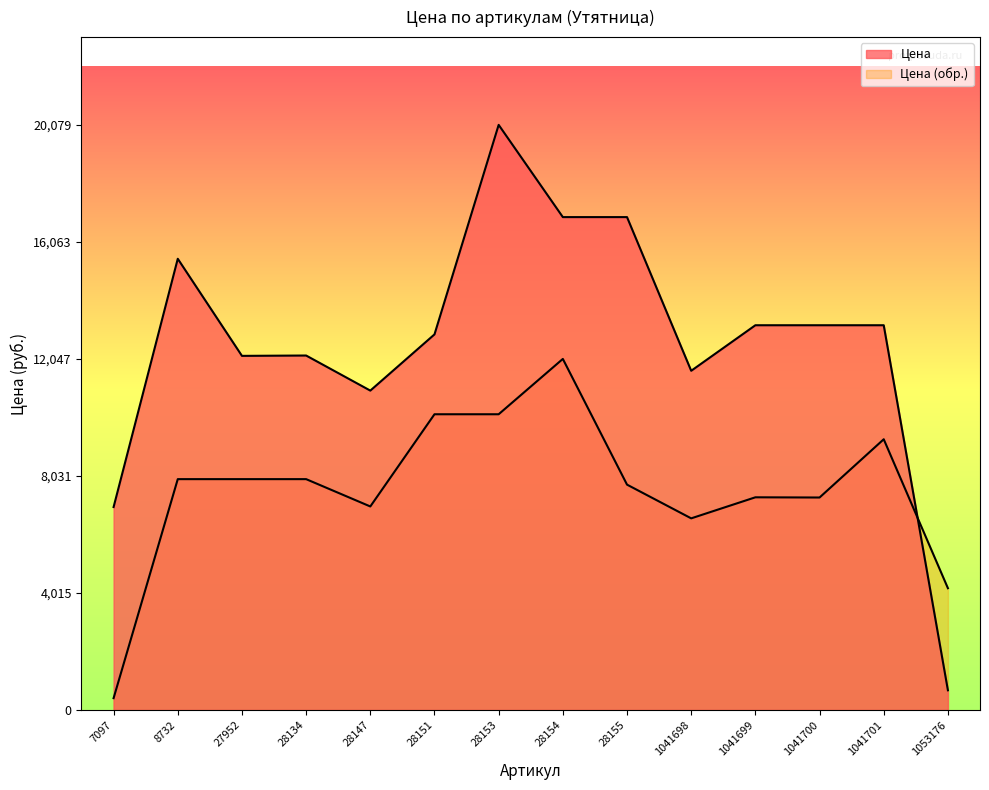

How many interior local peaks (higher than both neighbors) does the data have?

3